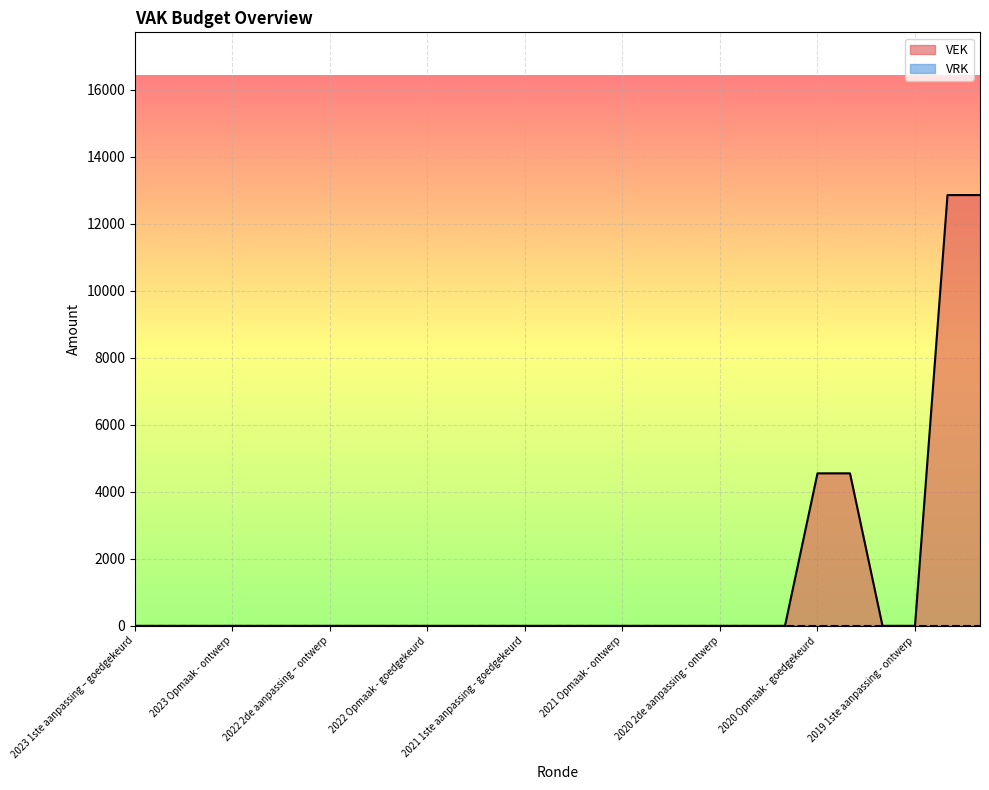

Where is the data nearest to the value 6427?

2020 Opmaak - goedgekeurd